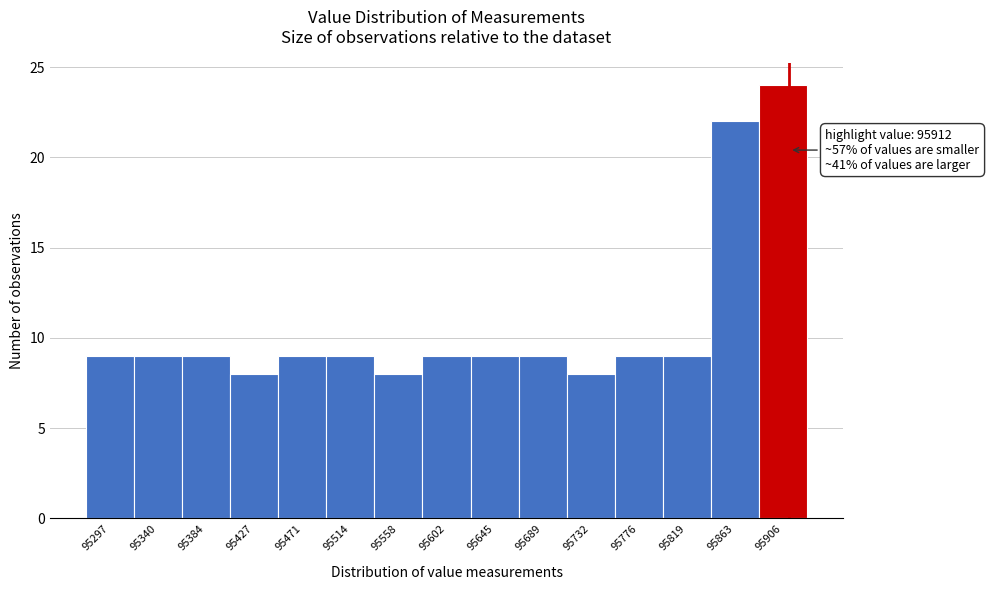

Over which range of the x-axis is the bar tallest?

95885 to 95930